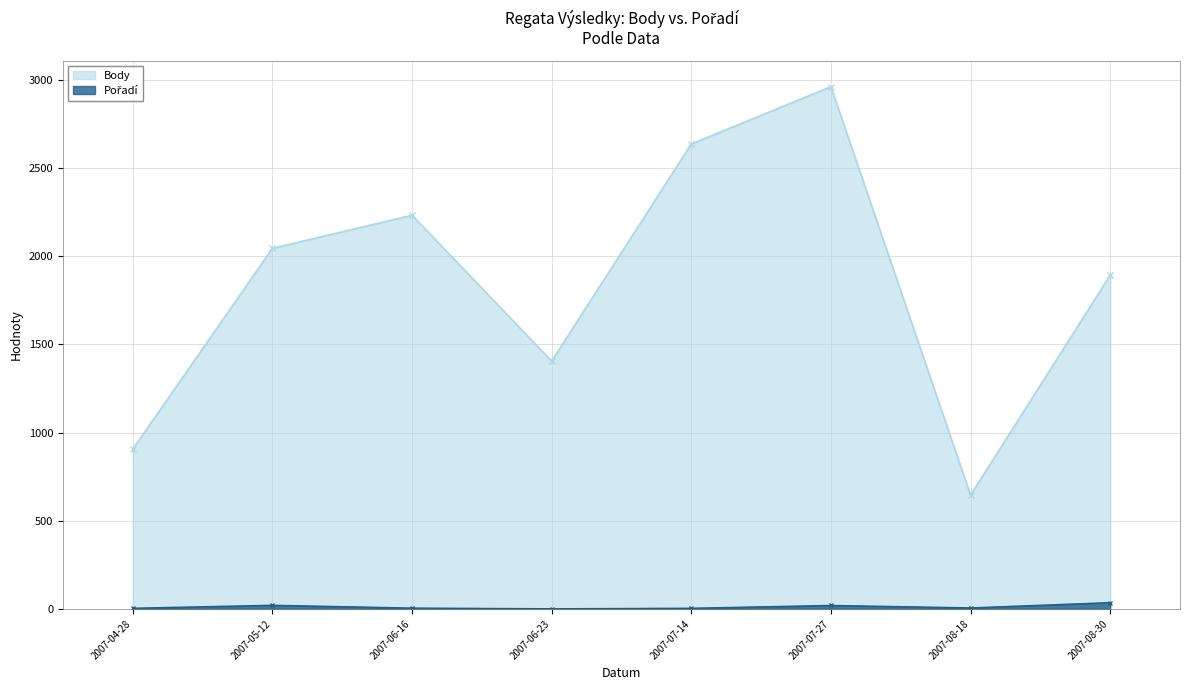

At how many categories does at least one series exceed 2760?

1